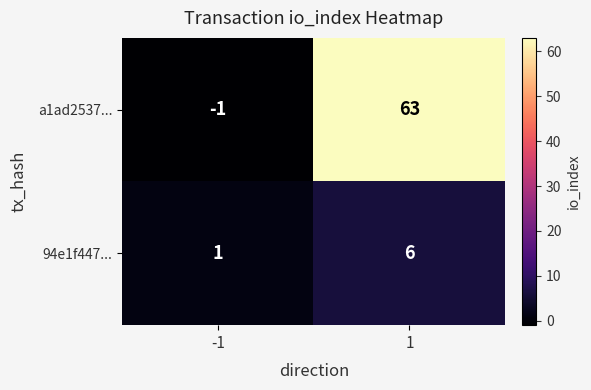

Which series has the largest total across all categories?

a1ad2537...